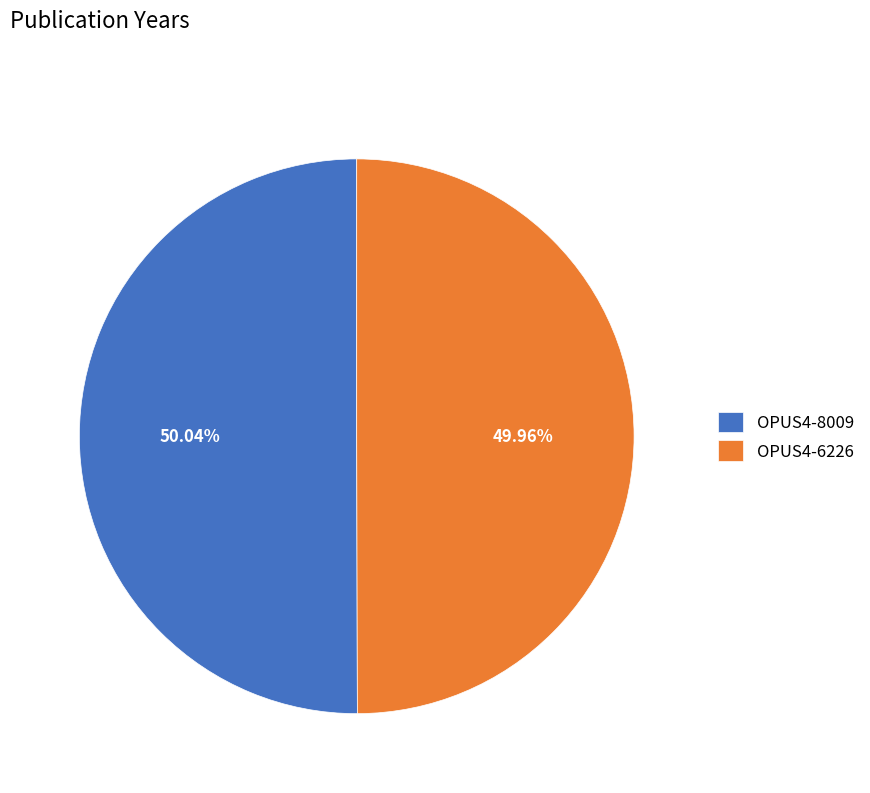

Combined, what portion of the pie is OPUS4-8009 and OPUS4-6226?

100.0%